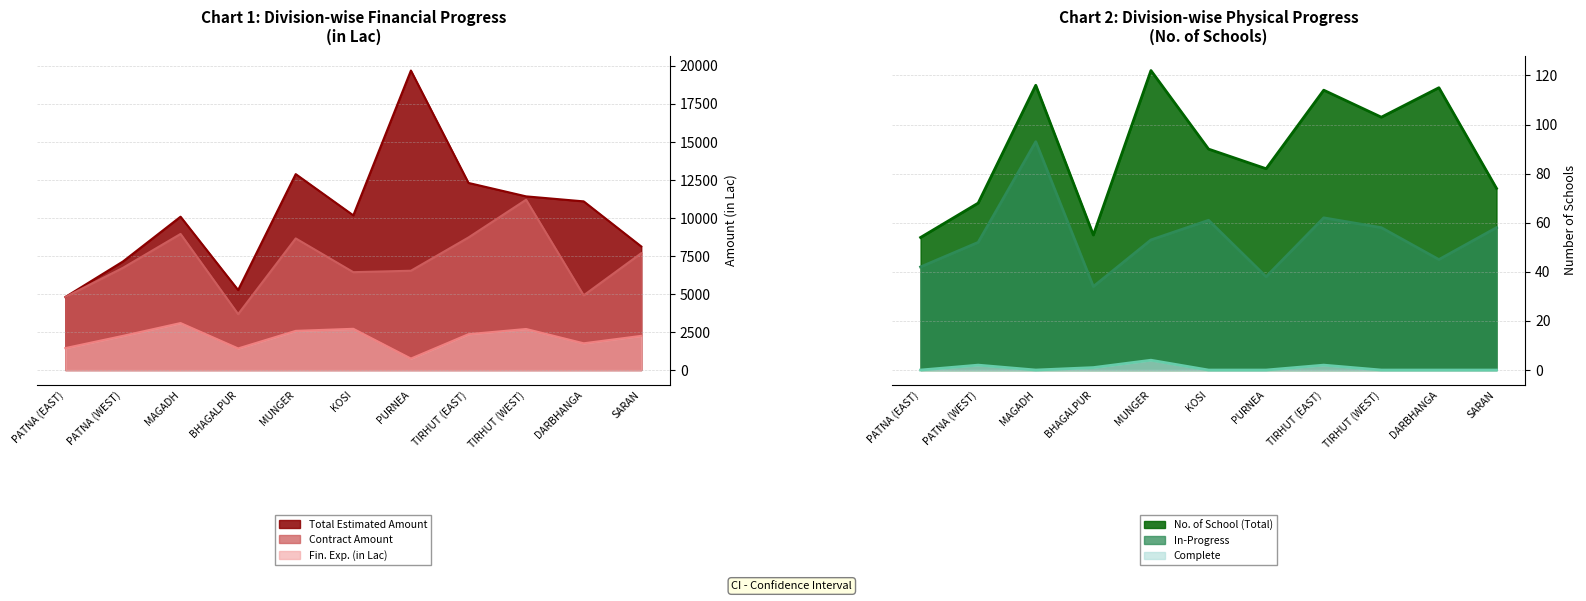

What position from the right is SARAN?

1